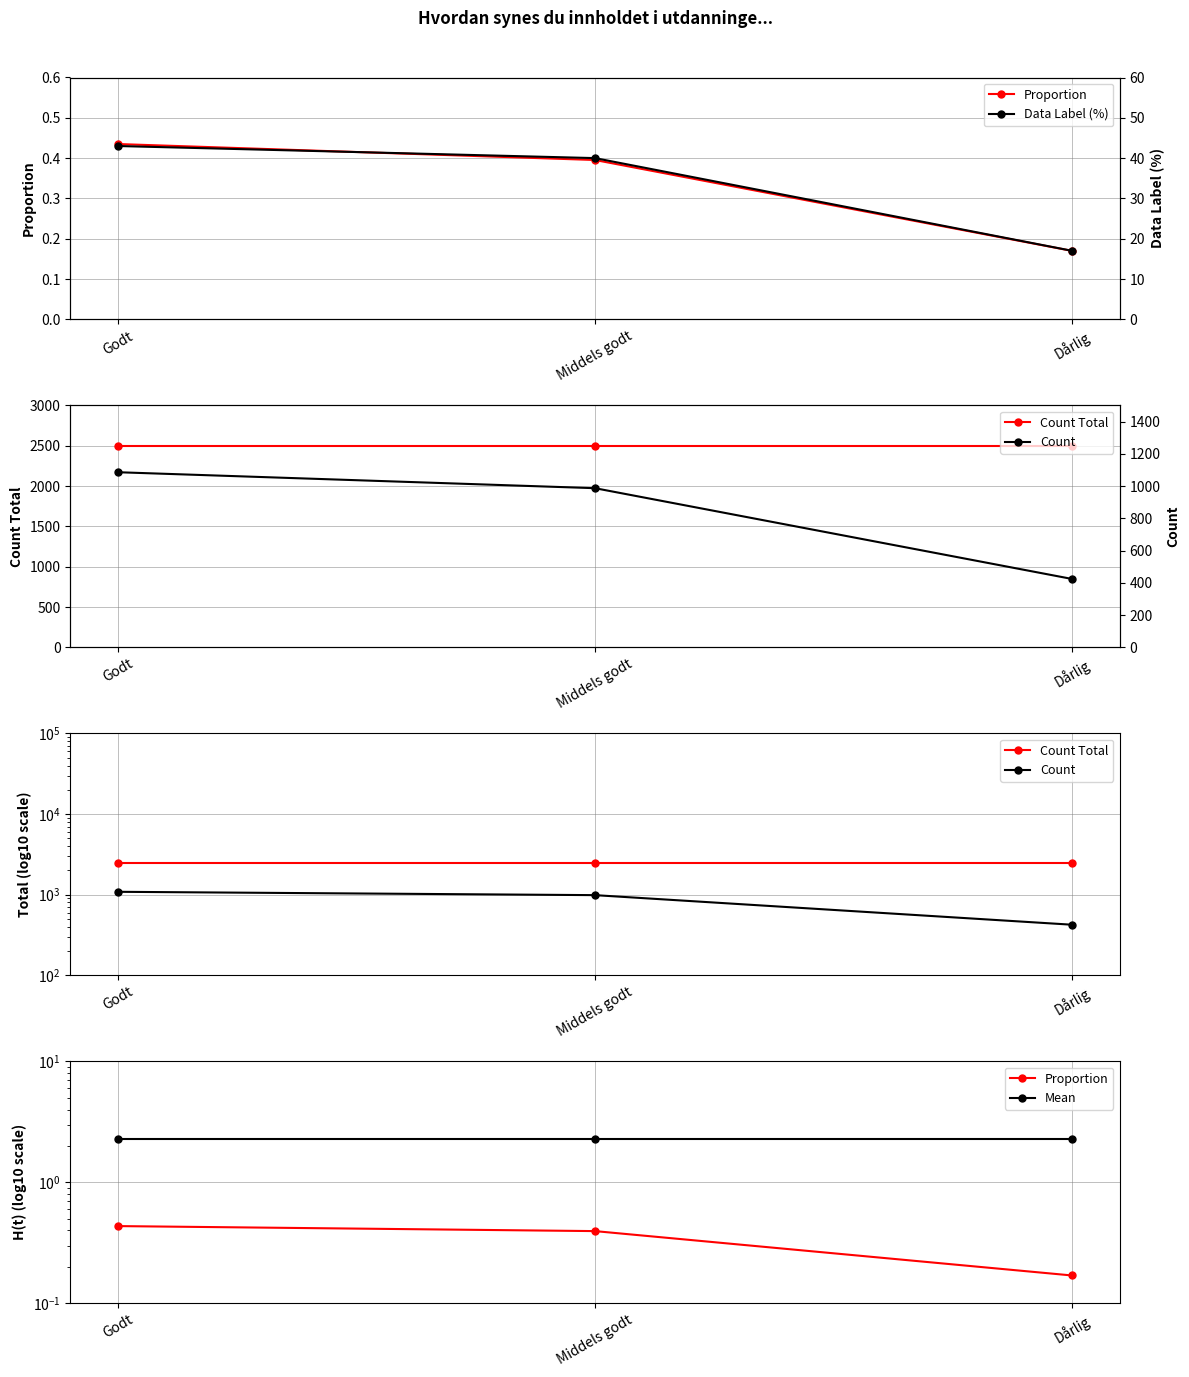

What is the sum of all Mean values?

6.8